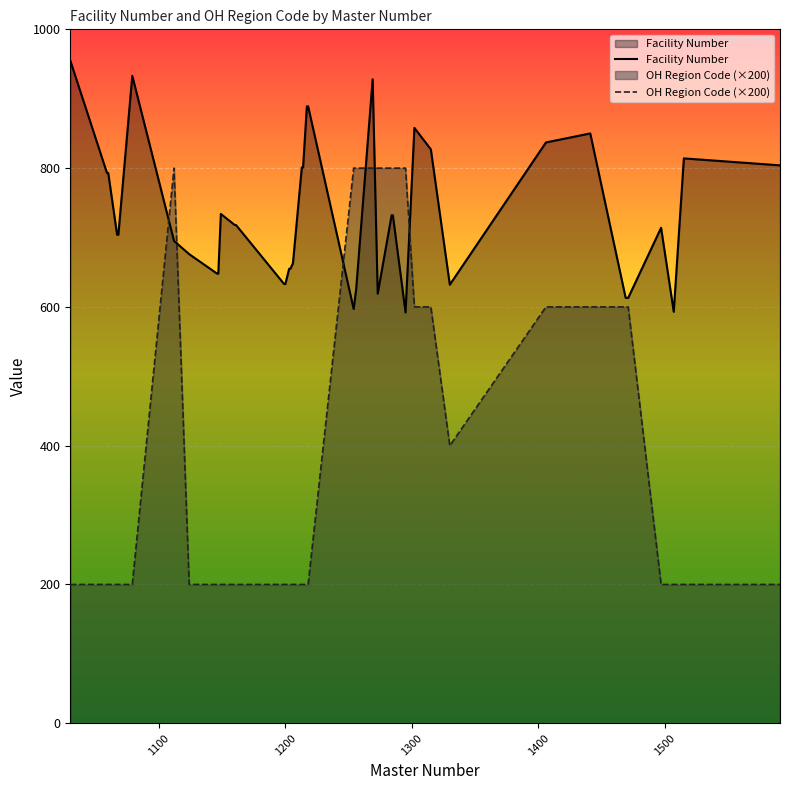

Which series has the largest total across all categories?

Facility Number